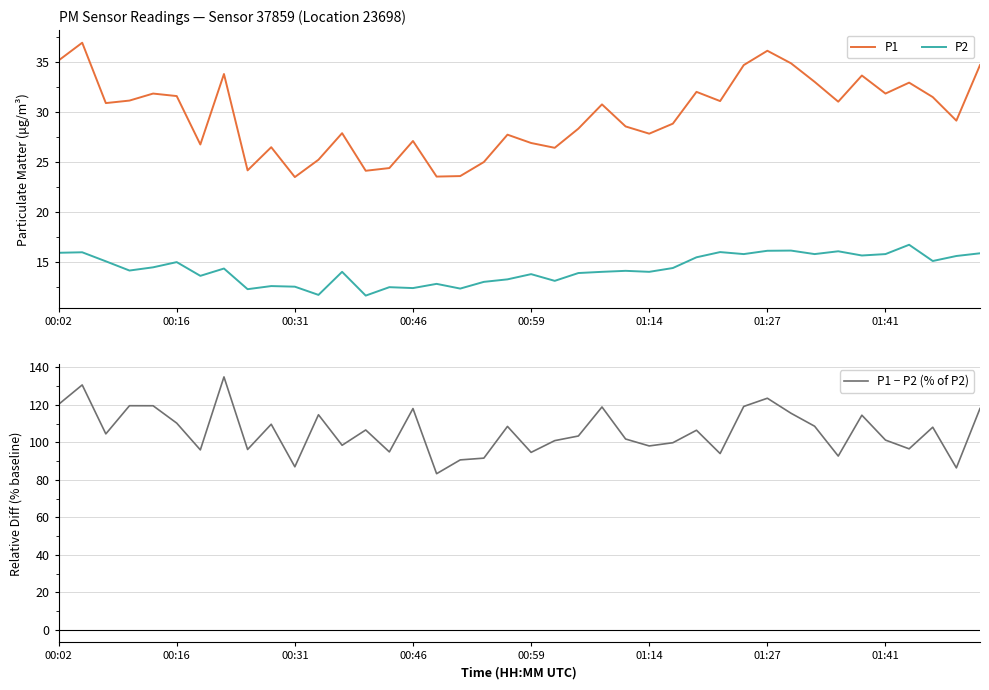

At which label does P1 first exceed 30?

00:02